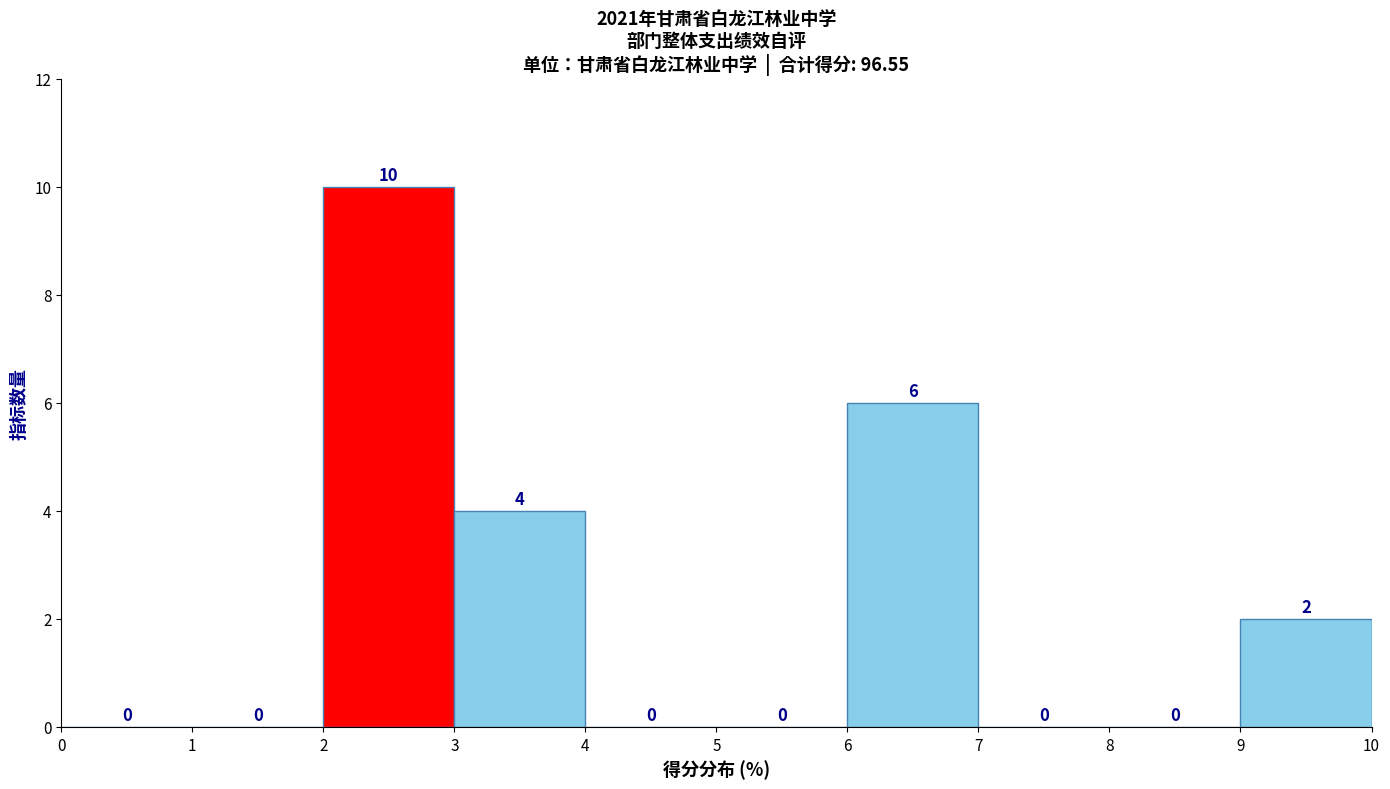

Reading left to right, list every bar in this chart as the range it spans on the x-axis followed by its height.

0 to 1: 0
1 to 2: 0
2 to 3: 10
3 to 4: 4
4 to 5: 0
5 to 6: 0
6 to 7: 6
7 to 8: 0
8 to 9: 0
9 to 10: 2